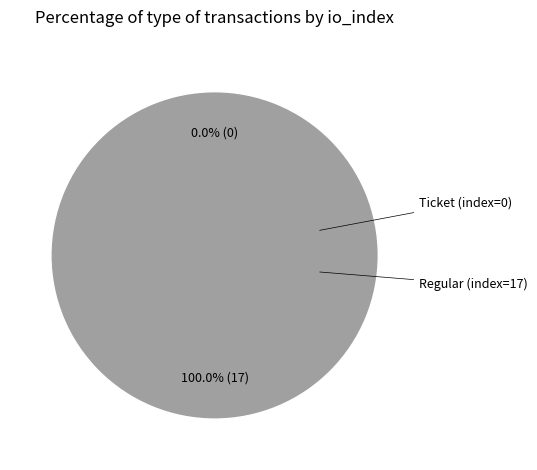

Rank the categories by value from highest to lowest.

Regular (index=17), Ticket (index=0)